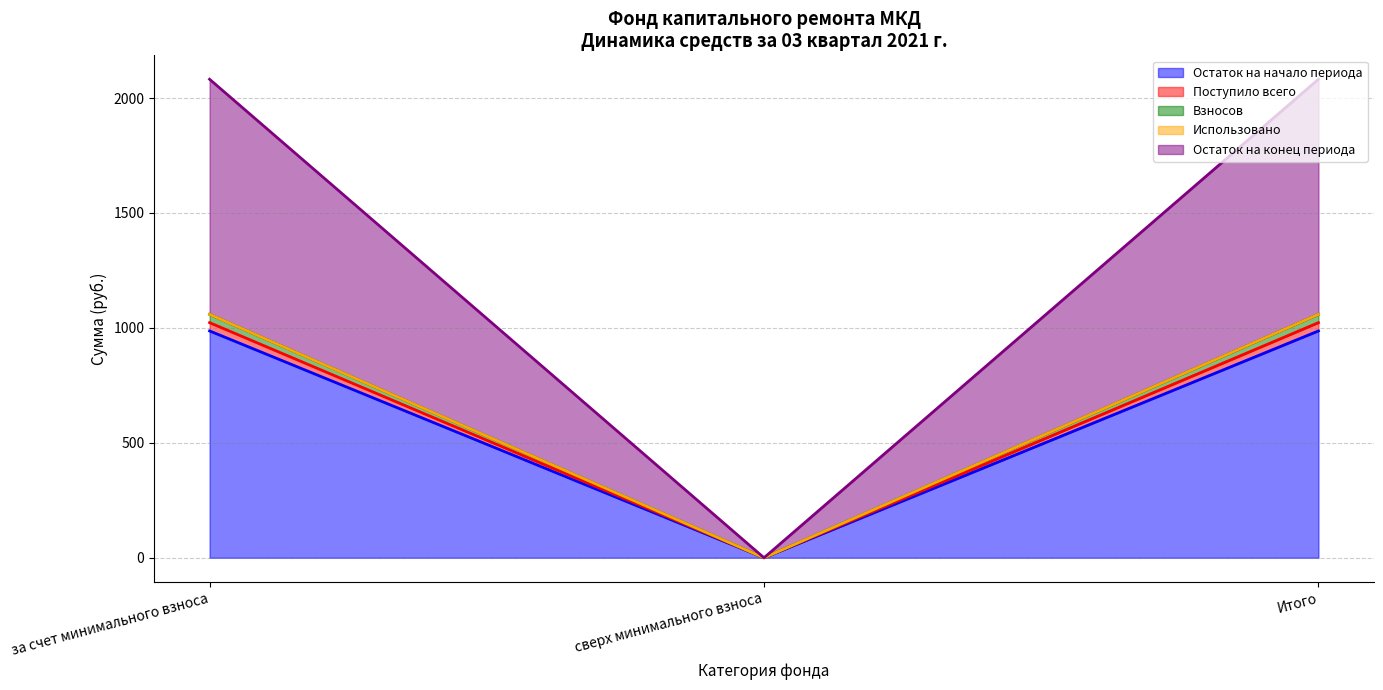

What position from the right is за счет минимального взноса?

3